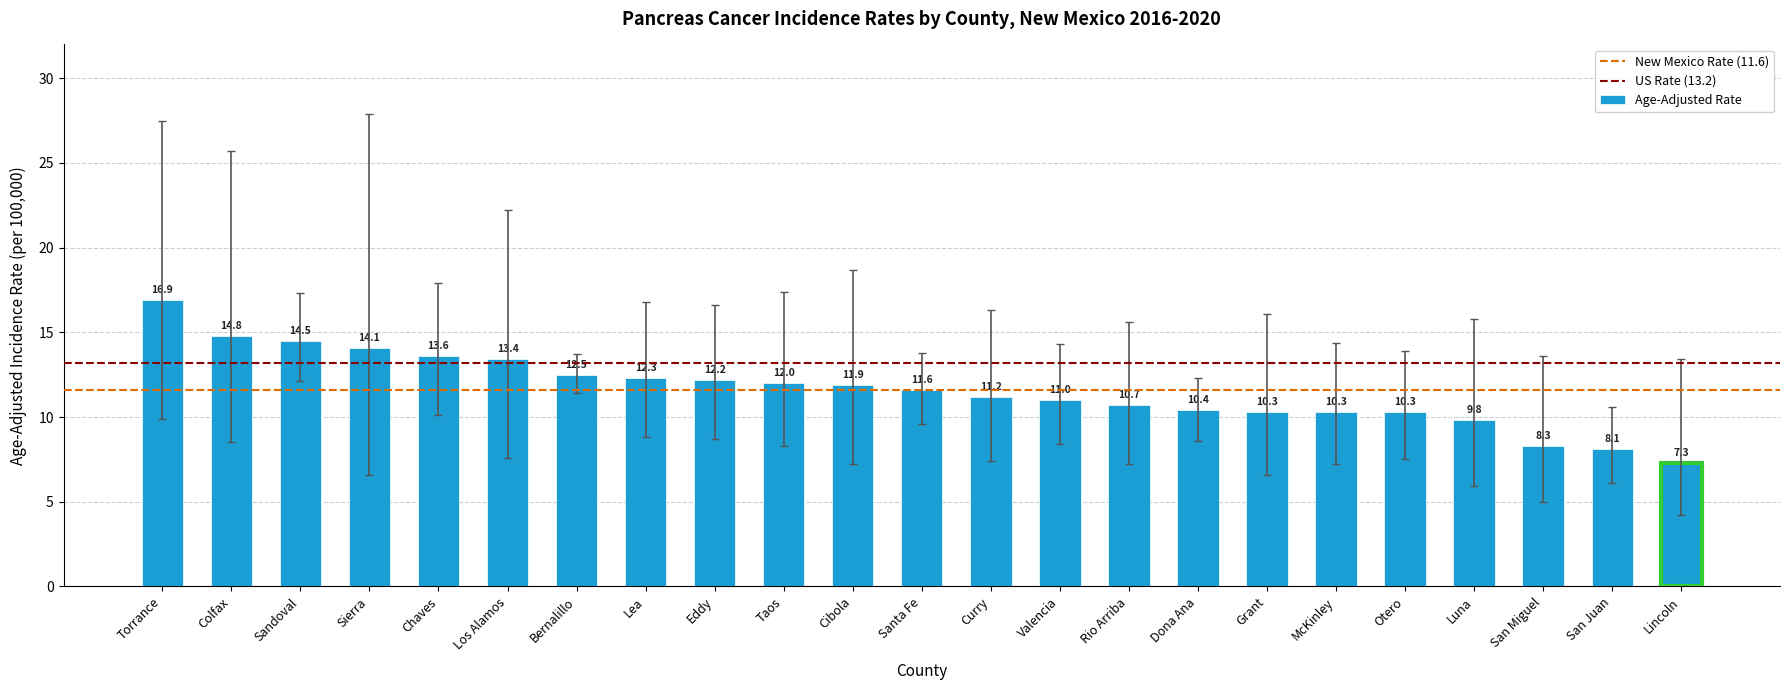

Reading right to left, list all the values displayed in this chart.

7.3	8.1	8.3	9.8	10.3	10.3	10.3	10.4	10.7	11.0	11.2	11.6	11.9	12.0	12.2	12.3	12.5	13.4	13.6	14.1	14.5	14.8	16.9